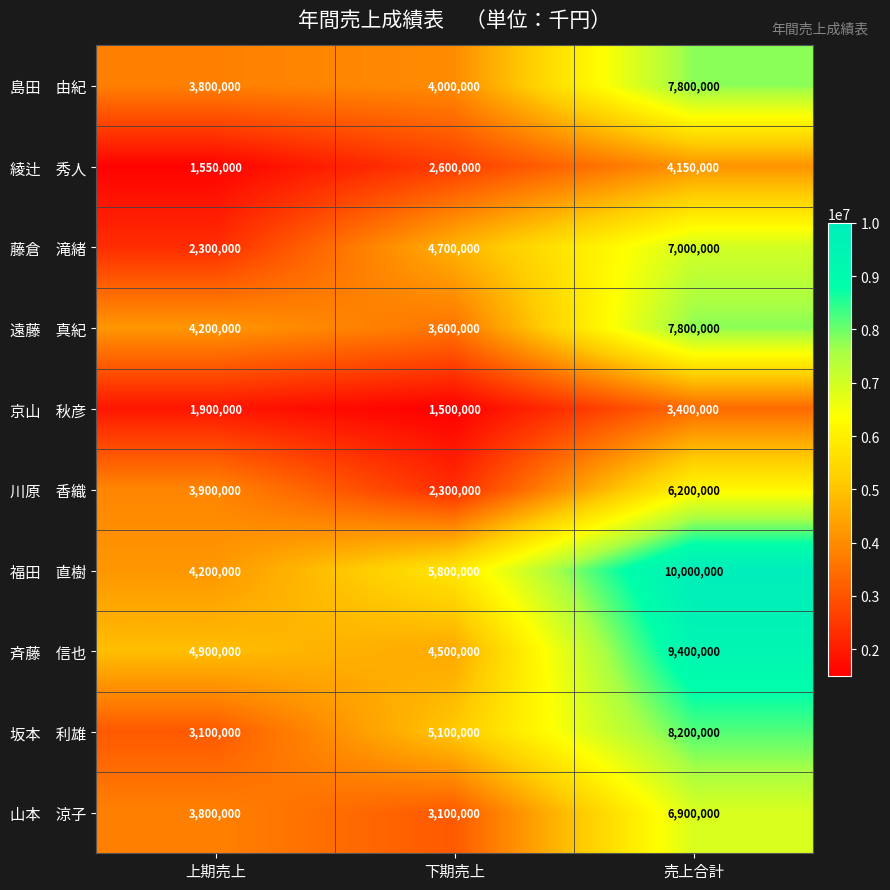

What is the difference between the highest and lowest values at 下期売上?

4300000